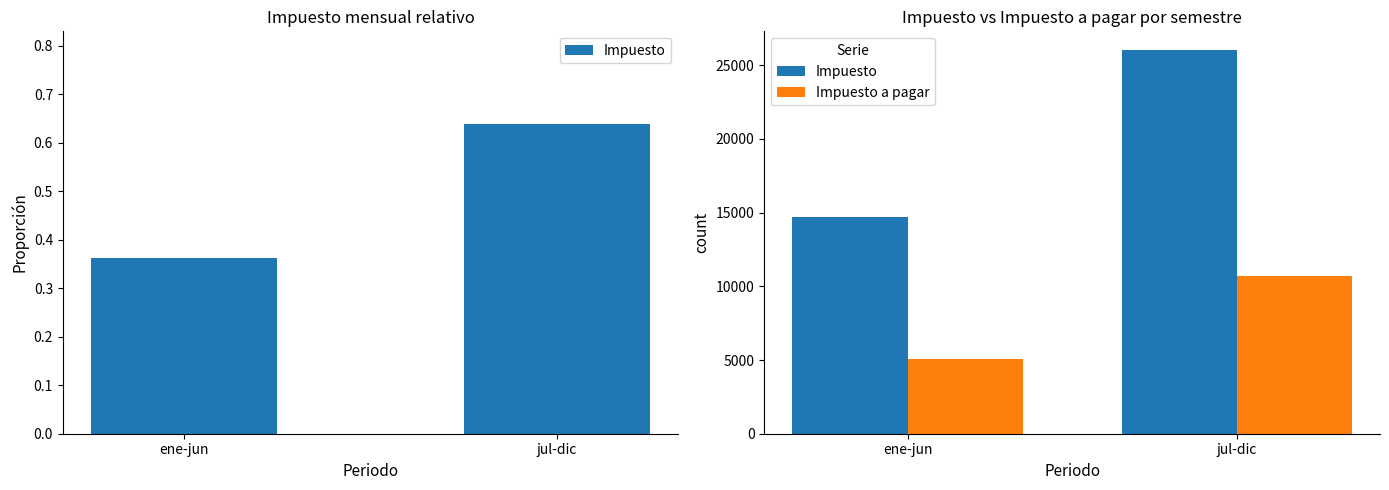

What is the sum of the Impuesto values at jul-dic and ene-jun?

40725.0